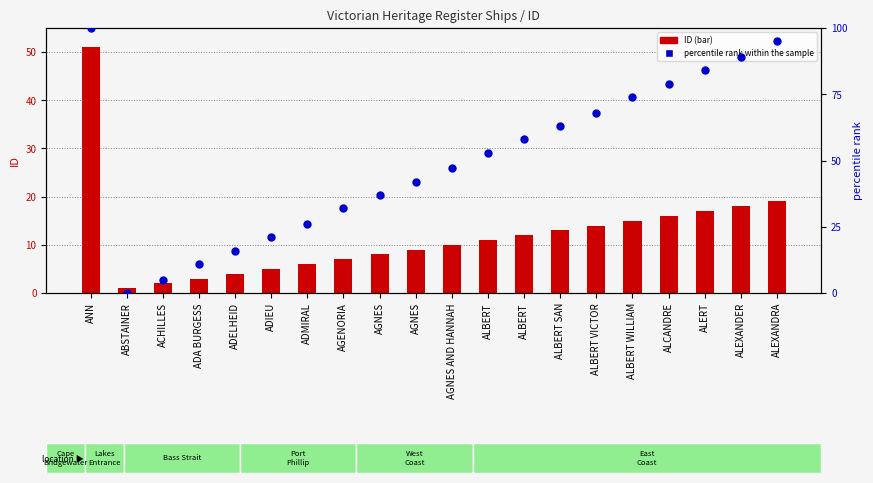

Is the value of ID at ALBERT greater than the value of percentile rank within the sample at ALBERT?

No